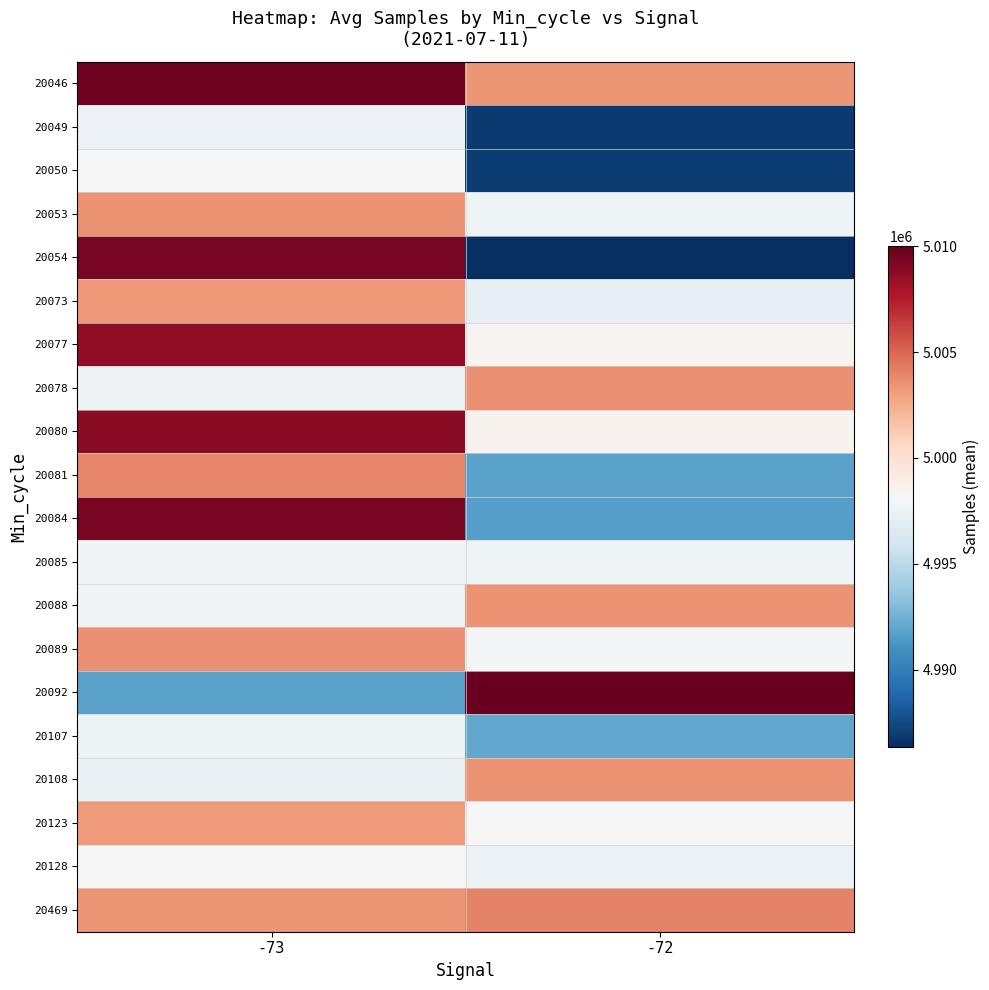

Reading left to right, what are all the values shown in this chart?

20046: -73=5009706.0	-72=5003427.7
20049: -73=4997487.3	-72=4986877.3
20050: -73=4998078.3	-72=4986899.3
20053: -73=5003507.0	-72=4997620.3
20054: -73=5009409.0	-72=4986327.7
20073: -73=5003265.7	-72=4997170.7
20077: -73=5008656.7	-72=4998502.0
20078: -73=4997529.7	-72=5003579.3
20080: -73=5008846.7	-72=4998538.0
20081: -73=5003916.7	-72=4991840.3
20084: -73=5009441.0	-72=4991658.0
20085: -73=4997704.7	-72=4997619.3
20088: -73=4997840.7	-72=5003516.0
20089: -73=5003575.0	-72=4997961.3
20092: -73=4991861.3	-72=5009879.0
20107: -73=4997598.0	-72=4992002.0
20108: -73=4997390.3	-72=5003460.0
20123: -73=5003216.0	-72=4998155.0
20128: -73=4998177.3	-72=4997454.7
20469: -73=5003428.7	-72=5004043.3